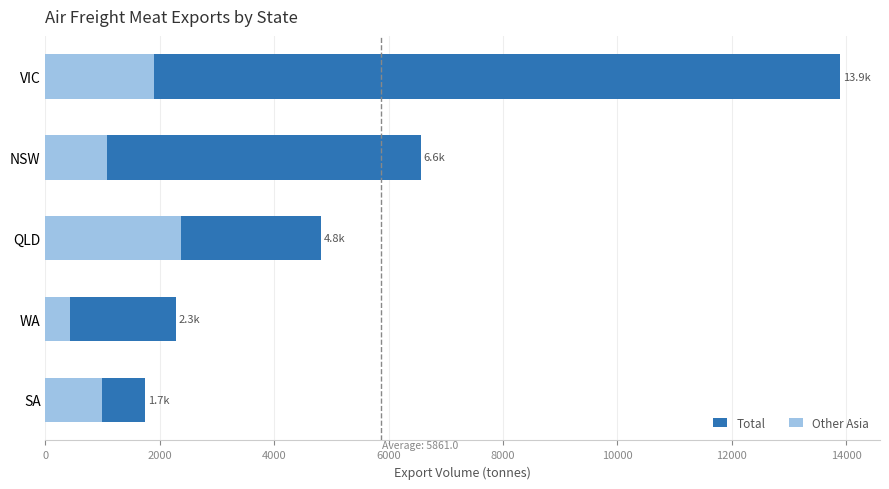

Reading left to right, what are all the values shown in this chart?

Total: 1747.6	2278.2	4814.2	6564.9	13899.8
Other Asia: 981.1	436.8	2375.9	1075.8	1905.2